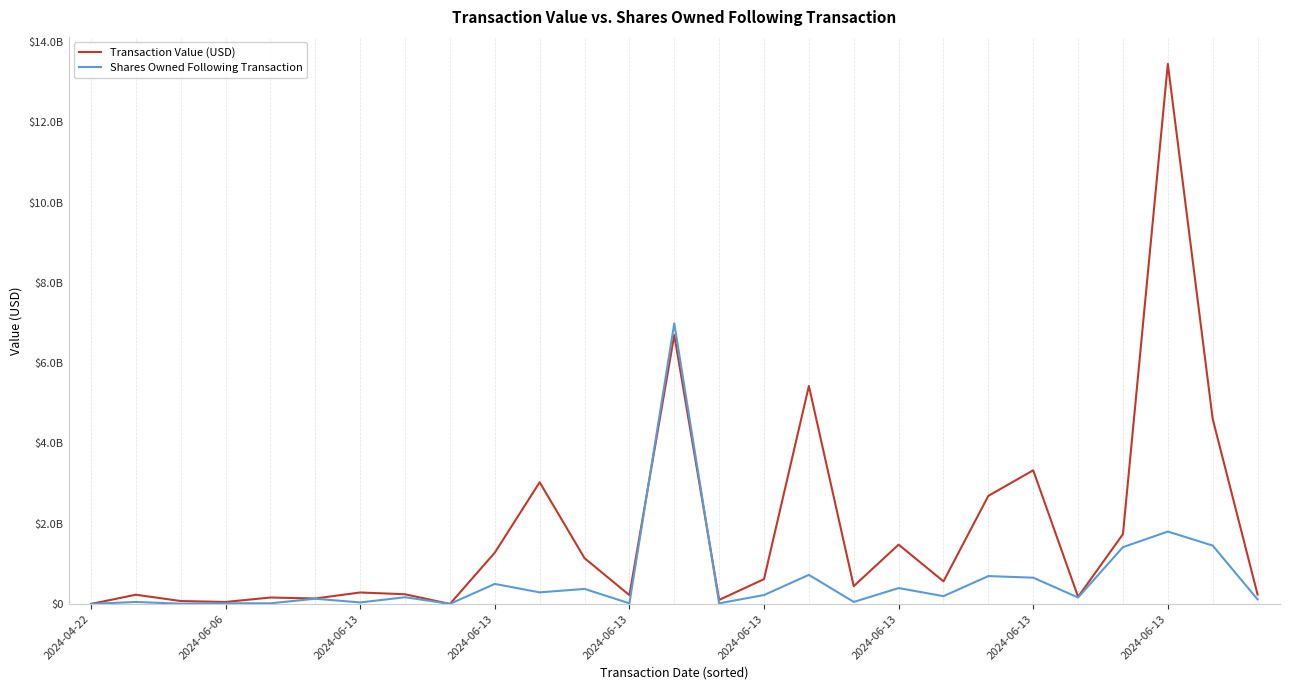

How many interior local peaks does the Transaction Value (USD) series have?

9